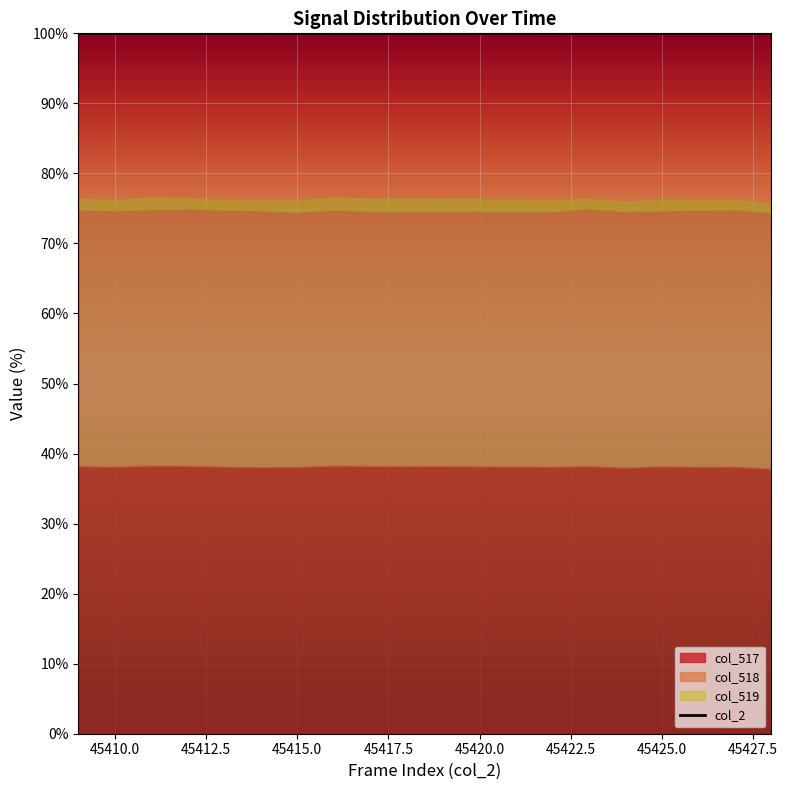

What is the average value?

100.0